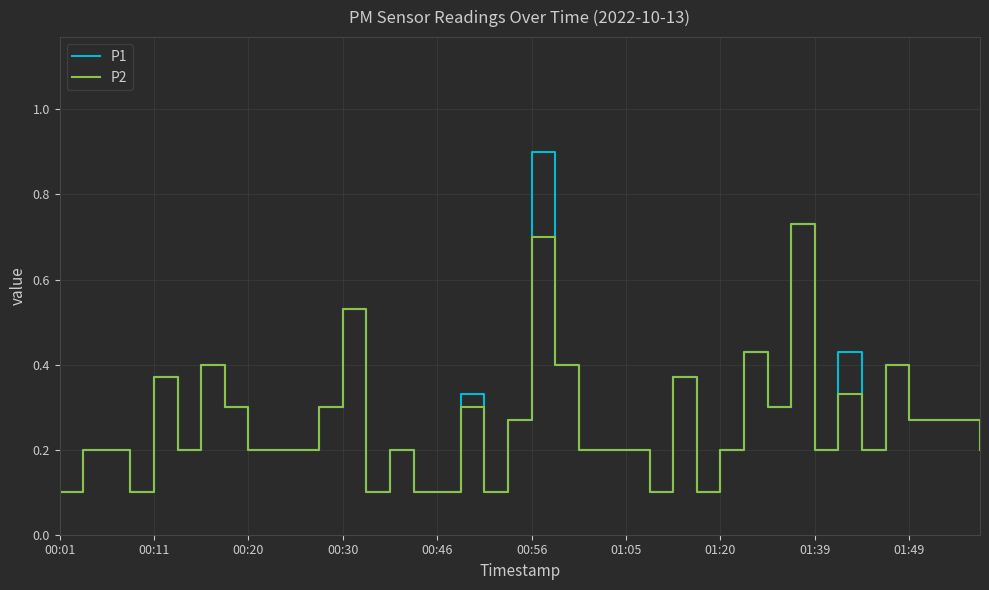

Which series has the largest range (max minus min)?

P1